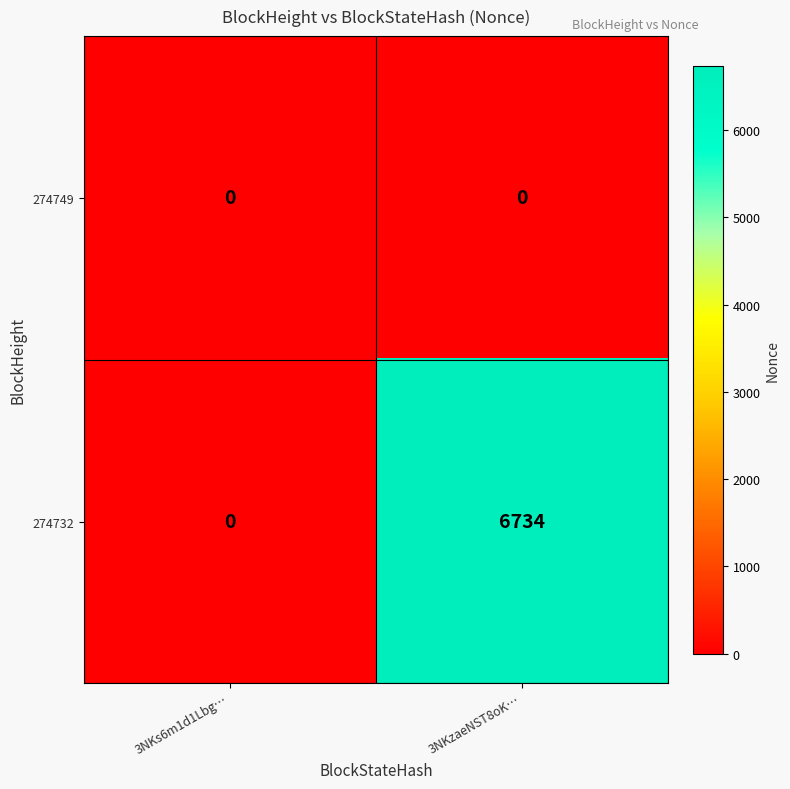

At how many categories does at least one series exceed 1655?

1